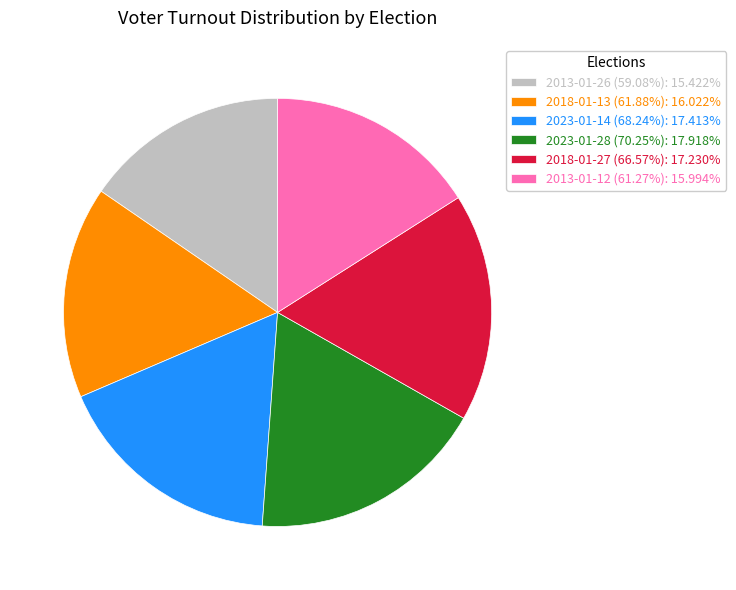

Combined, do 2023-01-14 (68.24%): 17.413% and 2018-01-27 (66.57%): 17.230% account for over 50%?

No